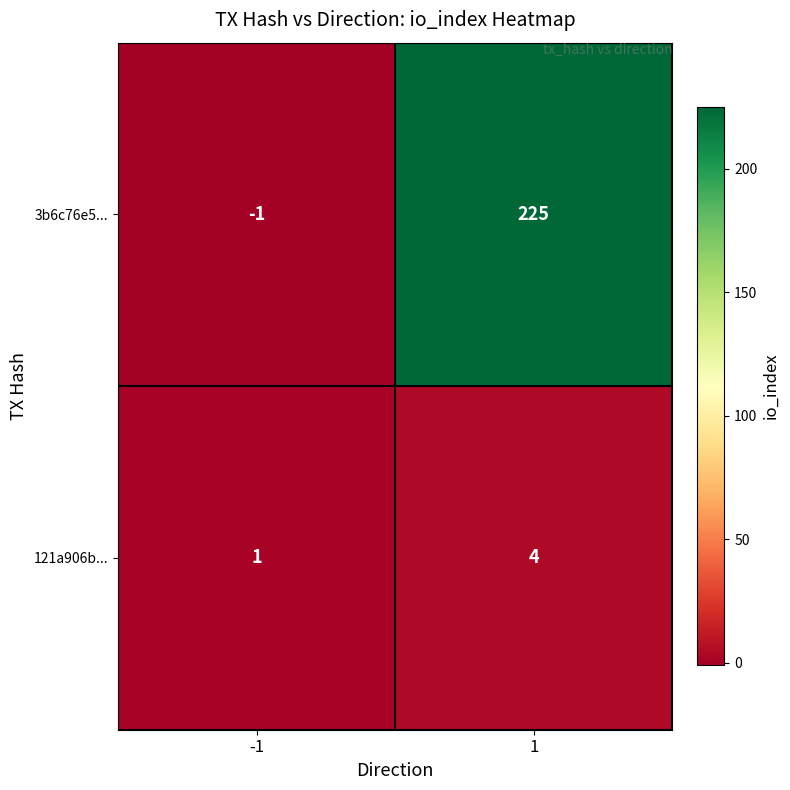

The 121a906b... series shows 1 at -1. True or false?

True